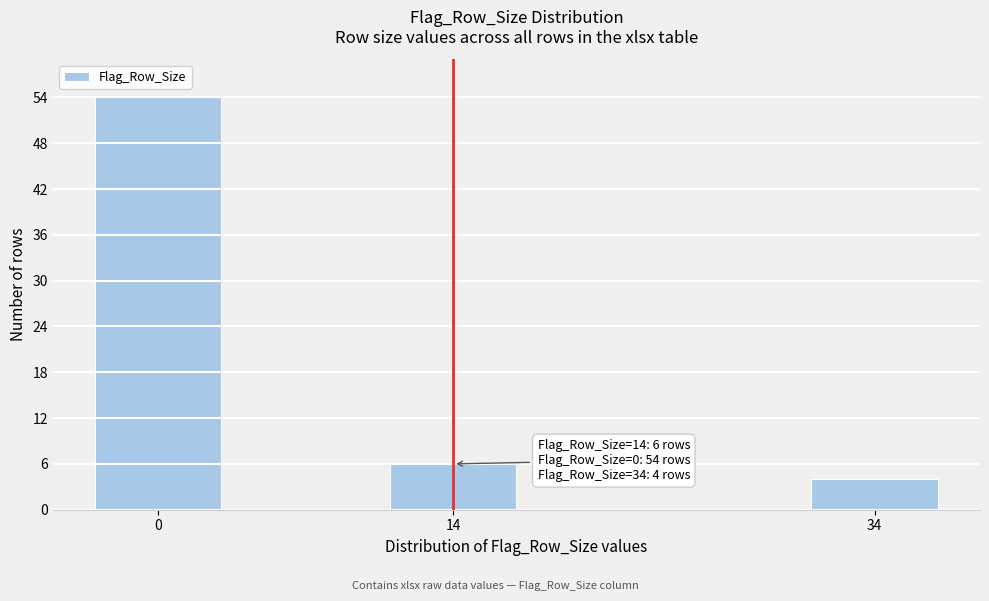

Reading left to right, extract all data points from this chart.

0=54	14=6	34=4